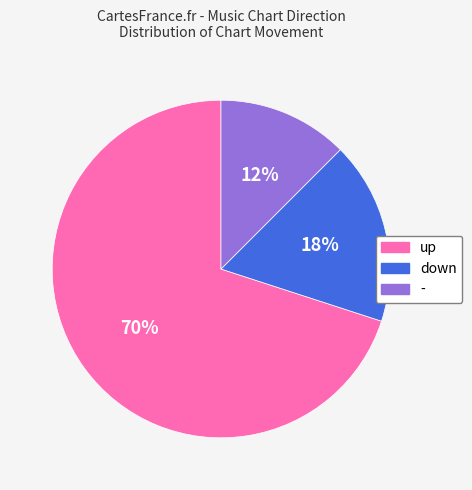

Count the number of slices in the pie.

3